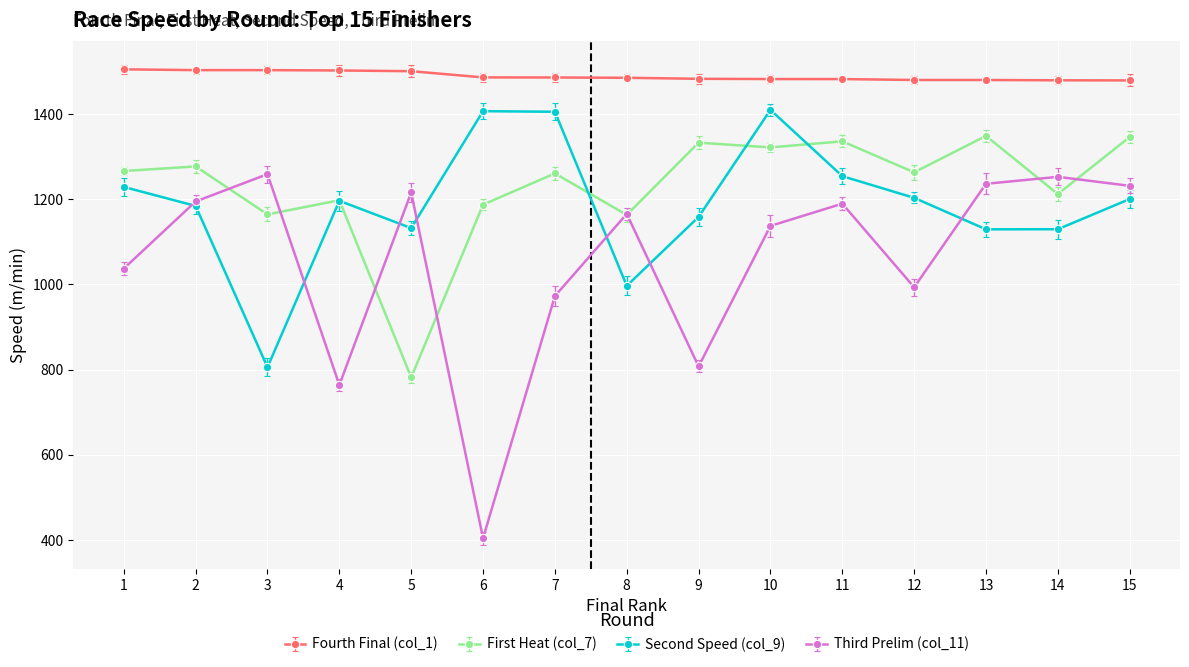

Between 1 and 4, which series saw the biggest shift?

Third Prelim (col_11)